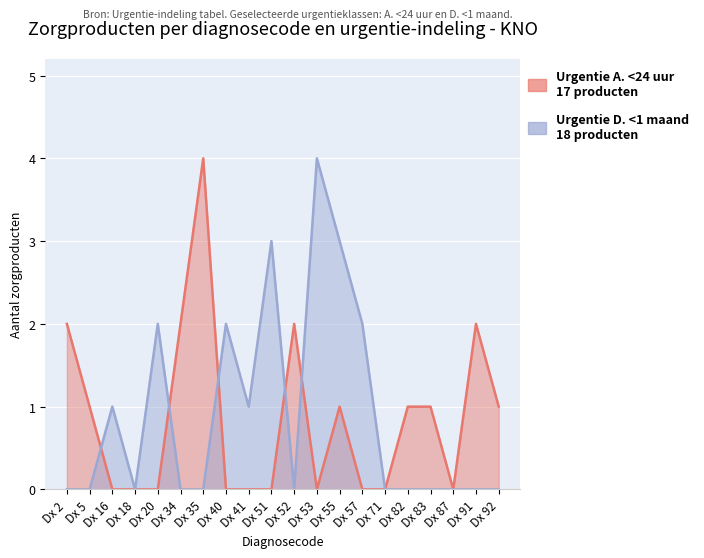

How many interior local peaks does the Urgentie D. <1 maand series have?

5